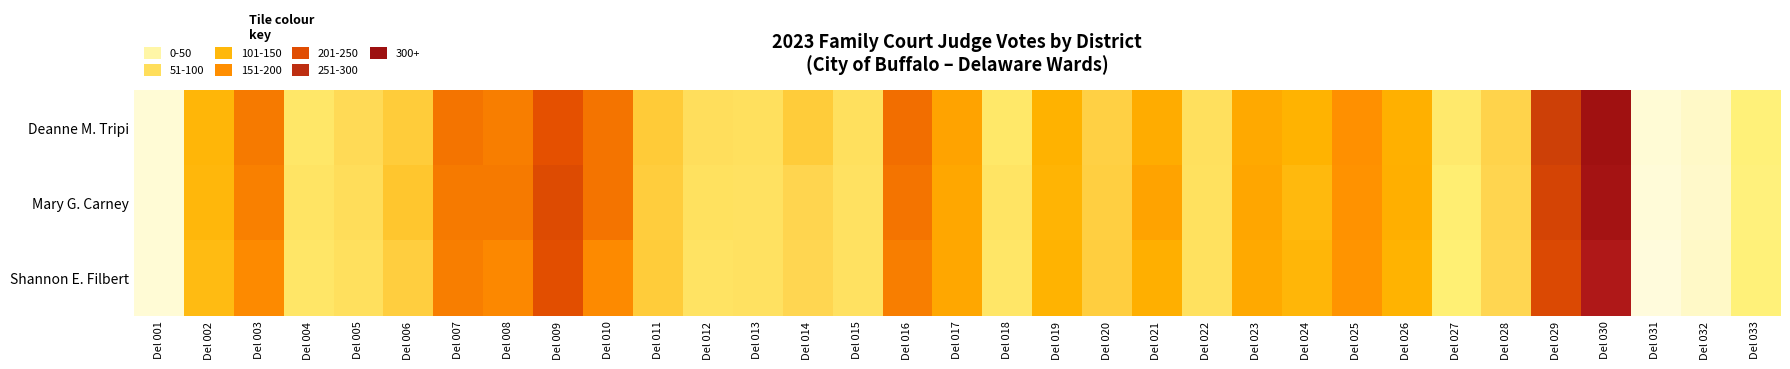

What is the maximum value shown in the chart?

322